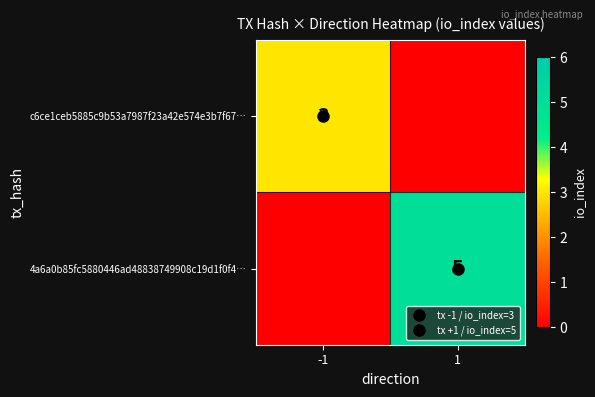

Which category has the lowest value across all series?

1